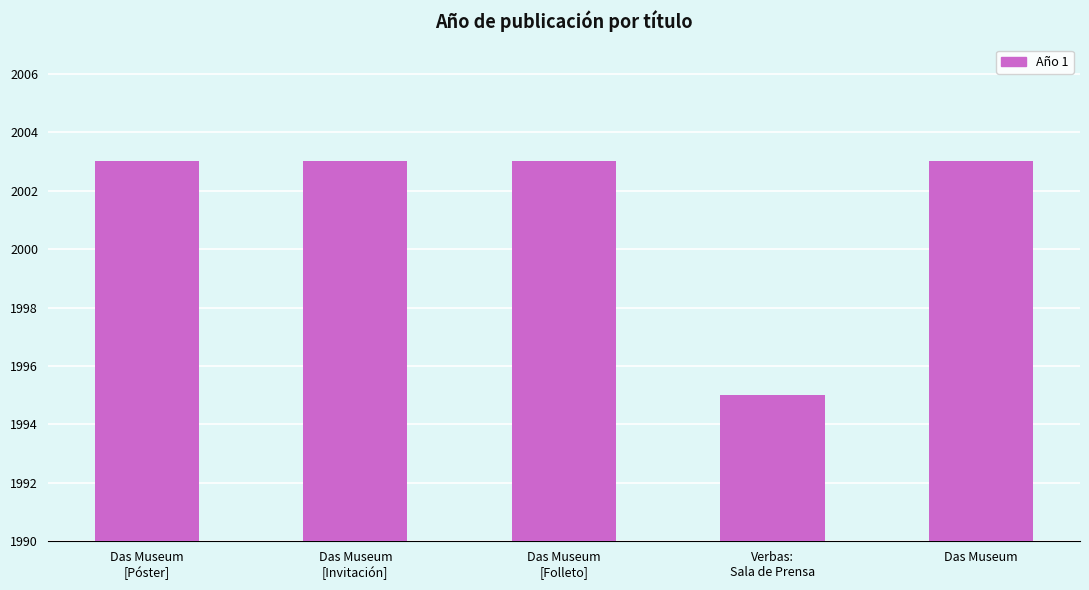

What is the sum of the values at Verbas:
Sala de Prensa and Das Museum
[Invitación]?

3998